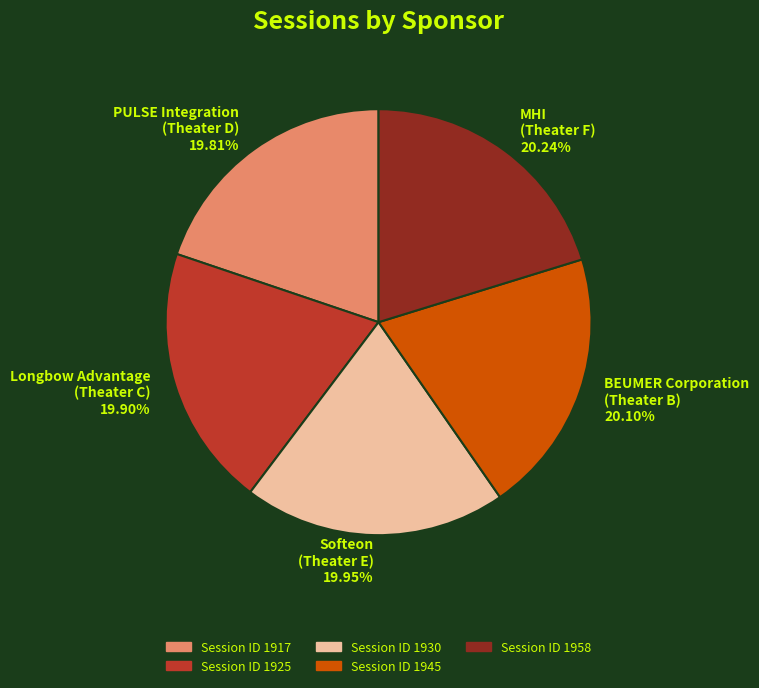

Is there a majority slice in this chart?

No